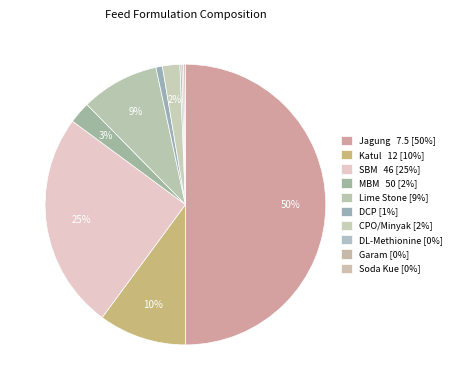

The DCP slice represents 7% of the pie. True or false?

False